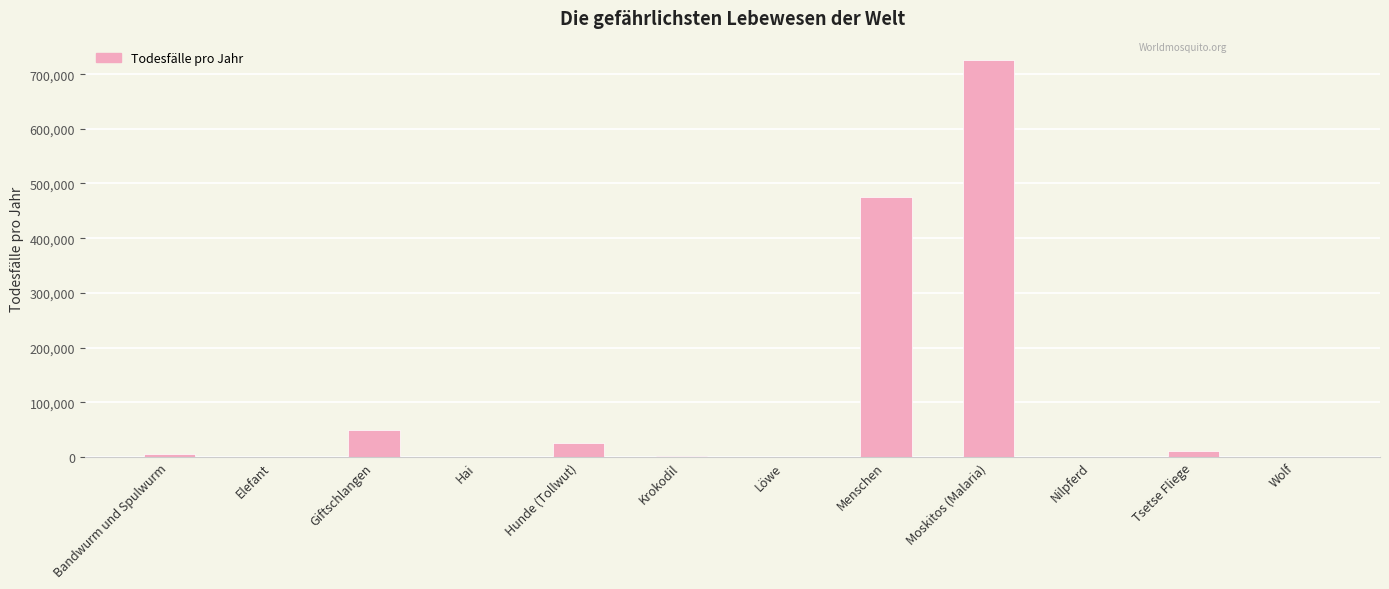

What is the greatest value displayed?

725000